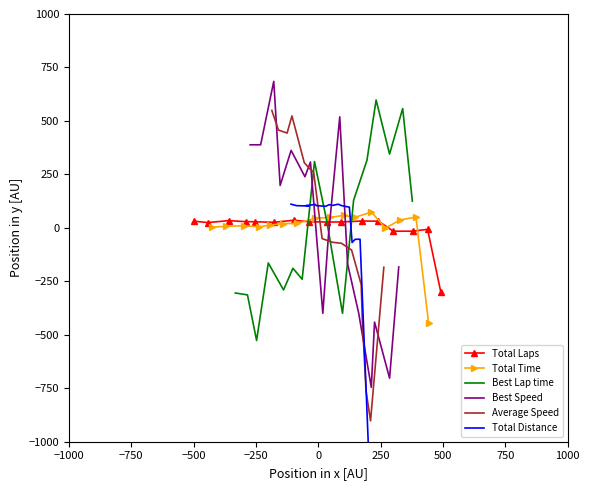

How many lines are shown in the chart?

6